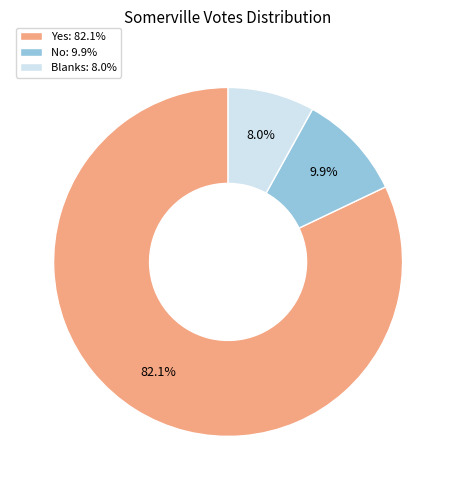

Is it true that No is 22% of the pie?

False